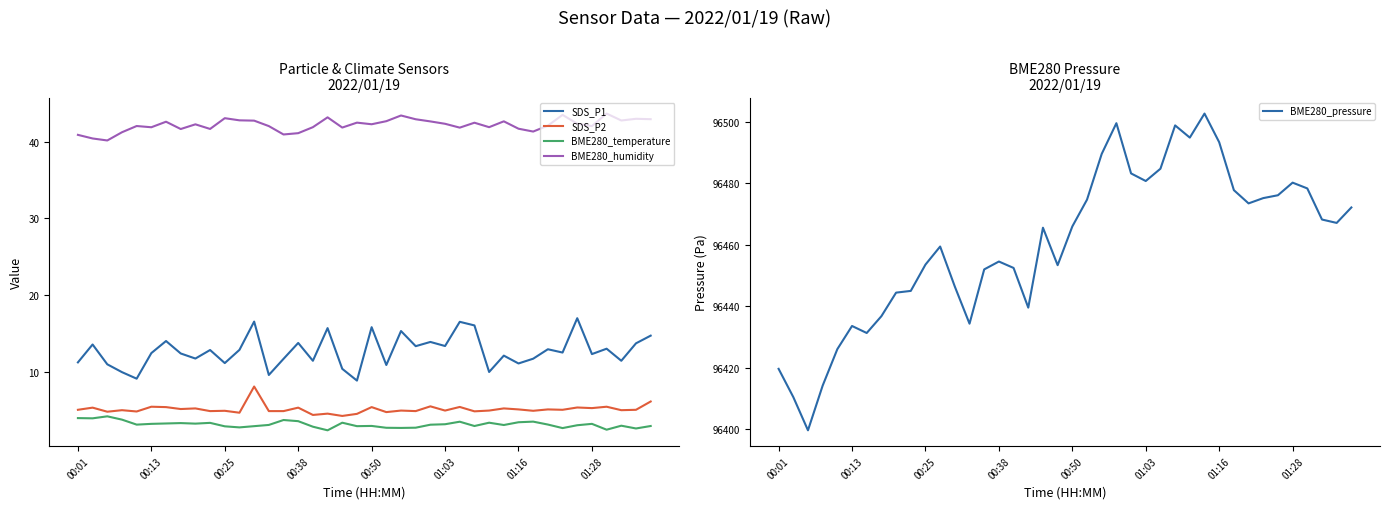

What position from the right is 00:01?

40